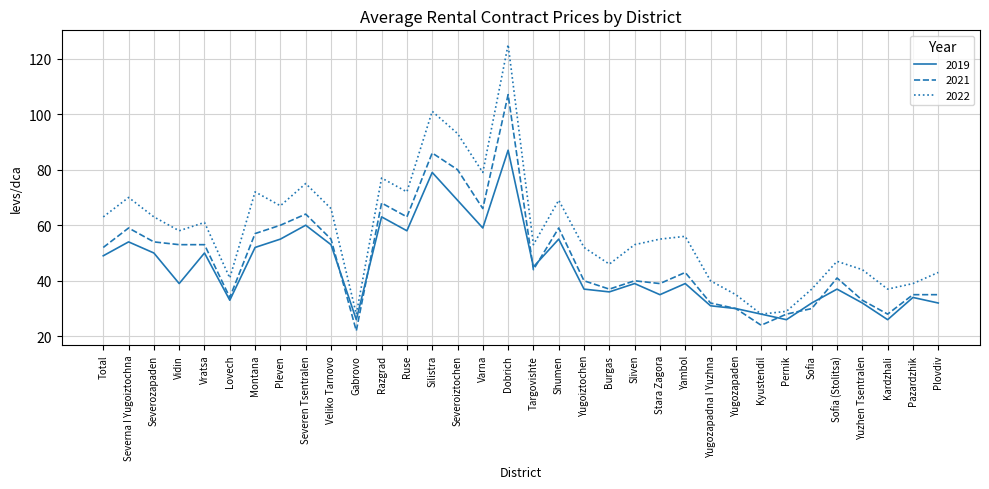

Between which two adjacent categories do 2019 and 2021 first intersect?

Veliko Tarnovo and Gabrovo